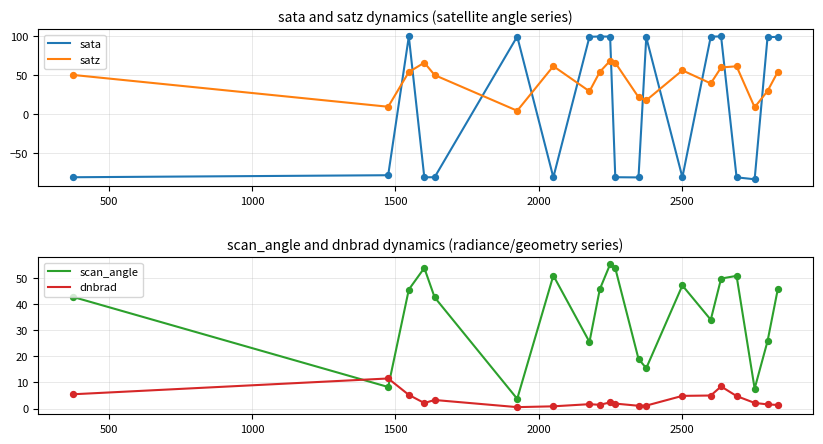

Which series has the widest spread of Y values?

sata